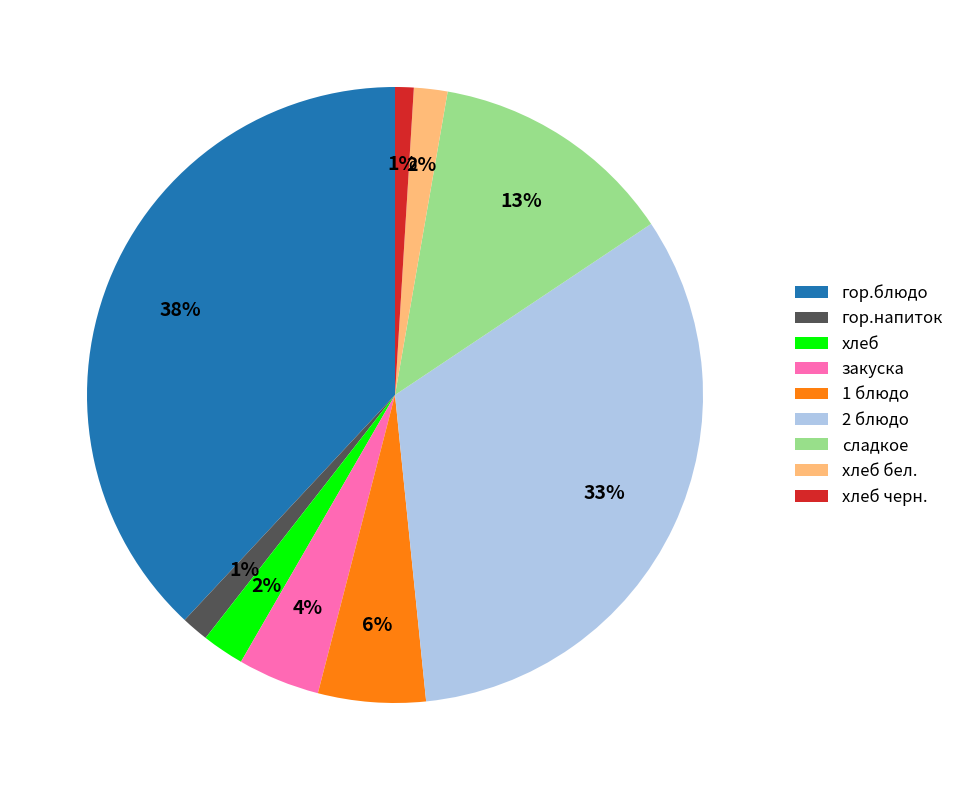

To the nearest percent, what is the average slice percentage?

11%